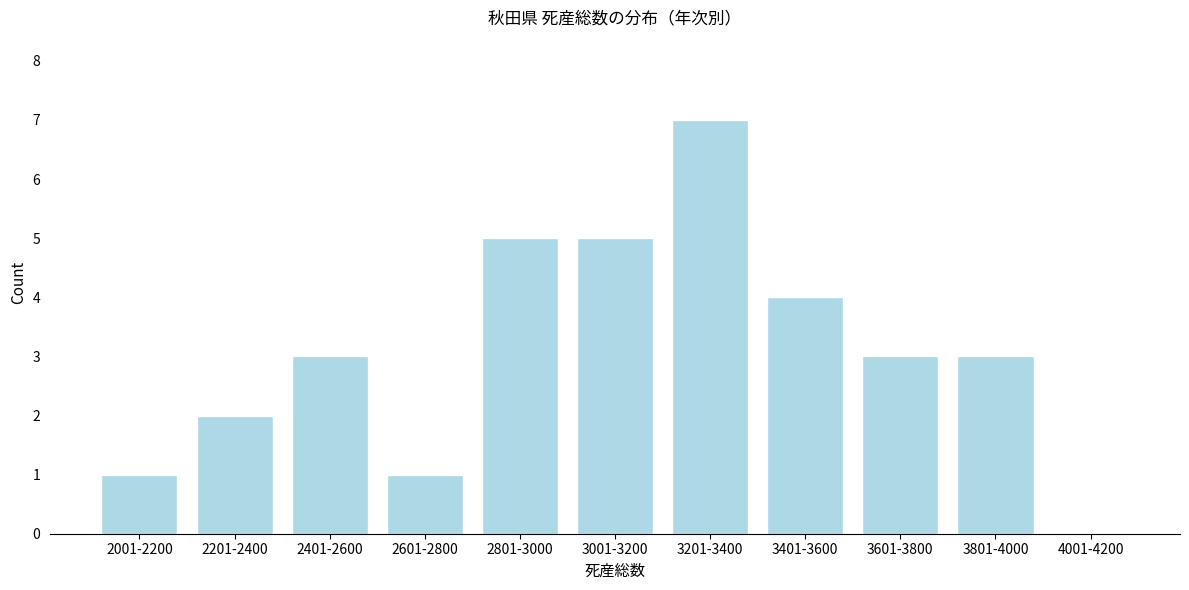

Reading left to right, list all the values displayed in this chart.

2001-2200=1	2201-2400=2	2401-2600=3	2601-2800=1	2801-3000=5	3001-3200=5	3201-3400=7	3401-3600=4	3601-3800=3	3801-4000=3	4001-4200=0